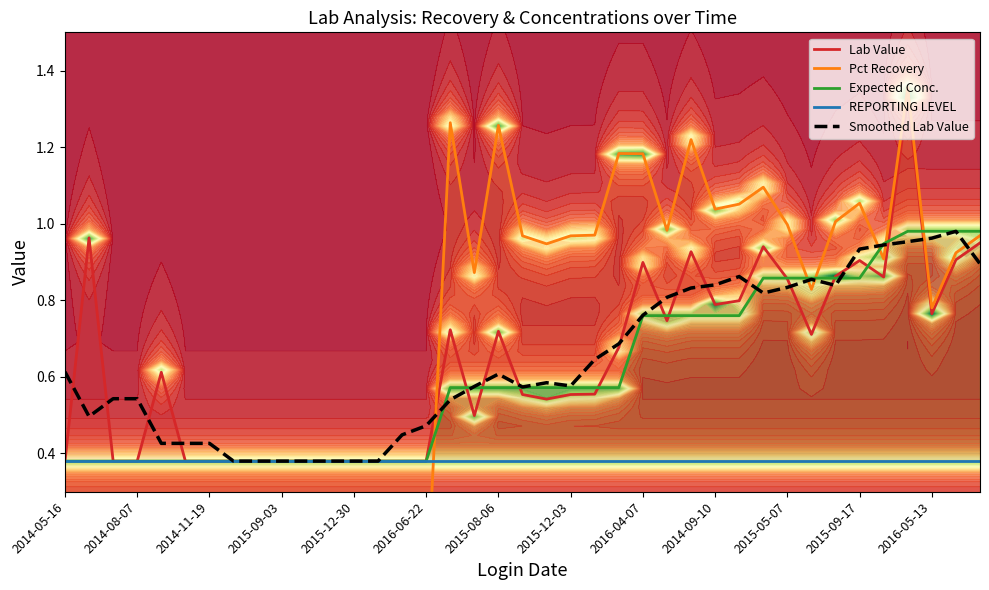

What is the average value of the REPORTING LEVEL series?

0.4